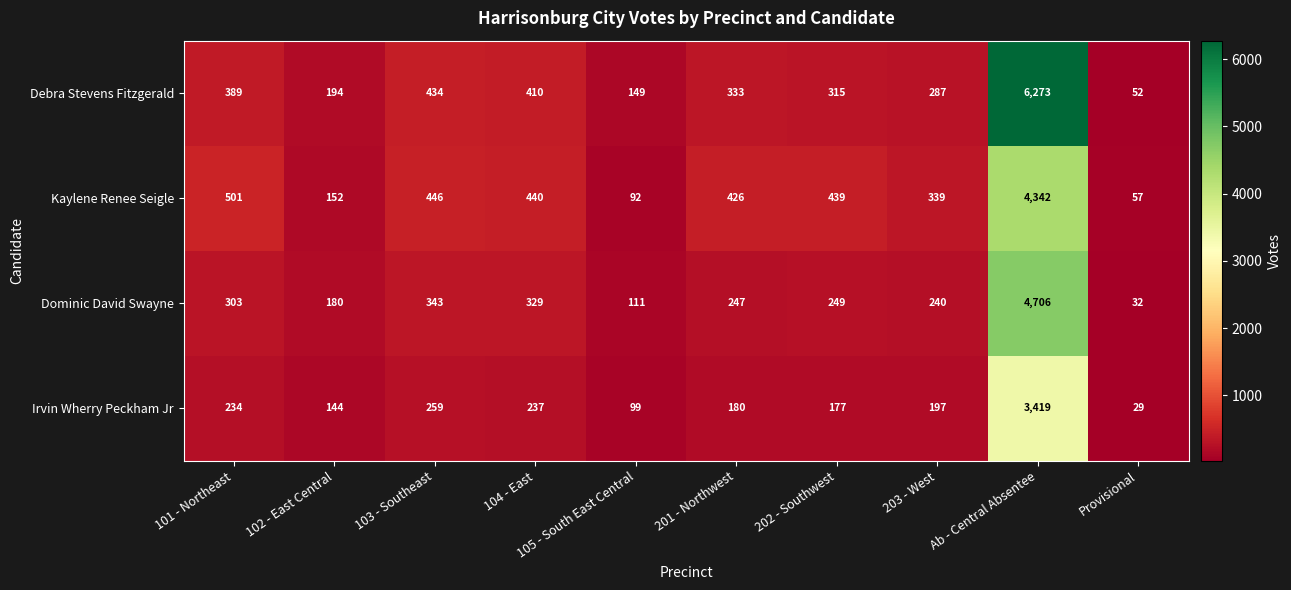

Which series has the largest range (max minus min)?

Debra Stevens Fitzgerald